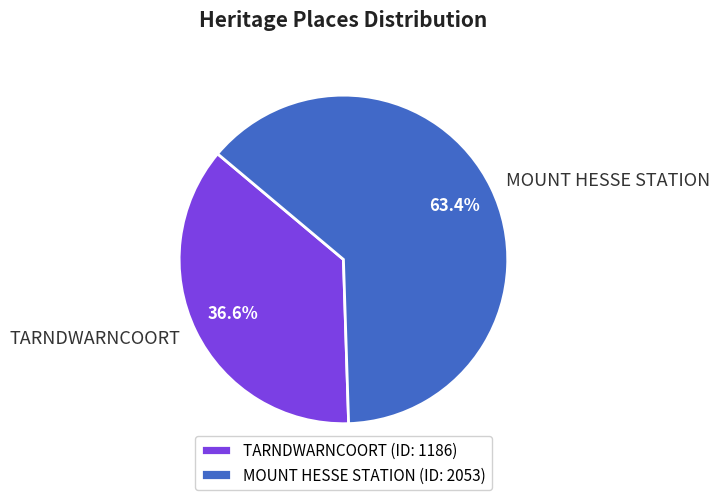

Which has a higher value, TARNDWARNCOORT or MOUNT HESSE STATION?

MOUNT HESSE STATION